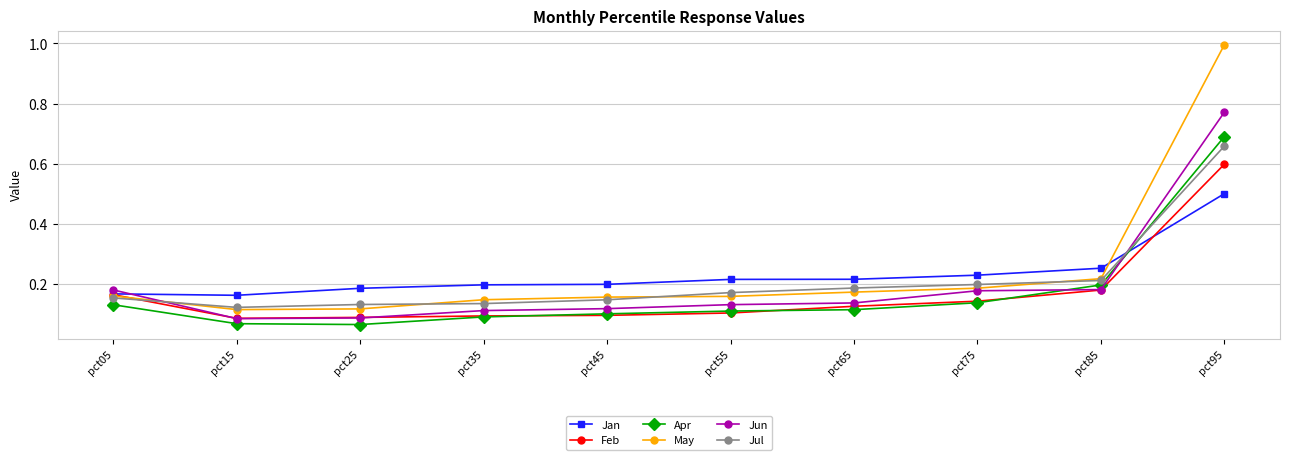

Which series ends up on top after the final intersection of Jan and May?

May